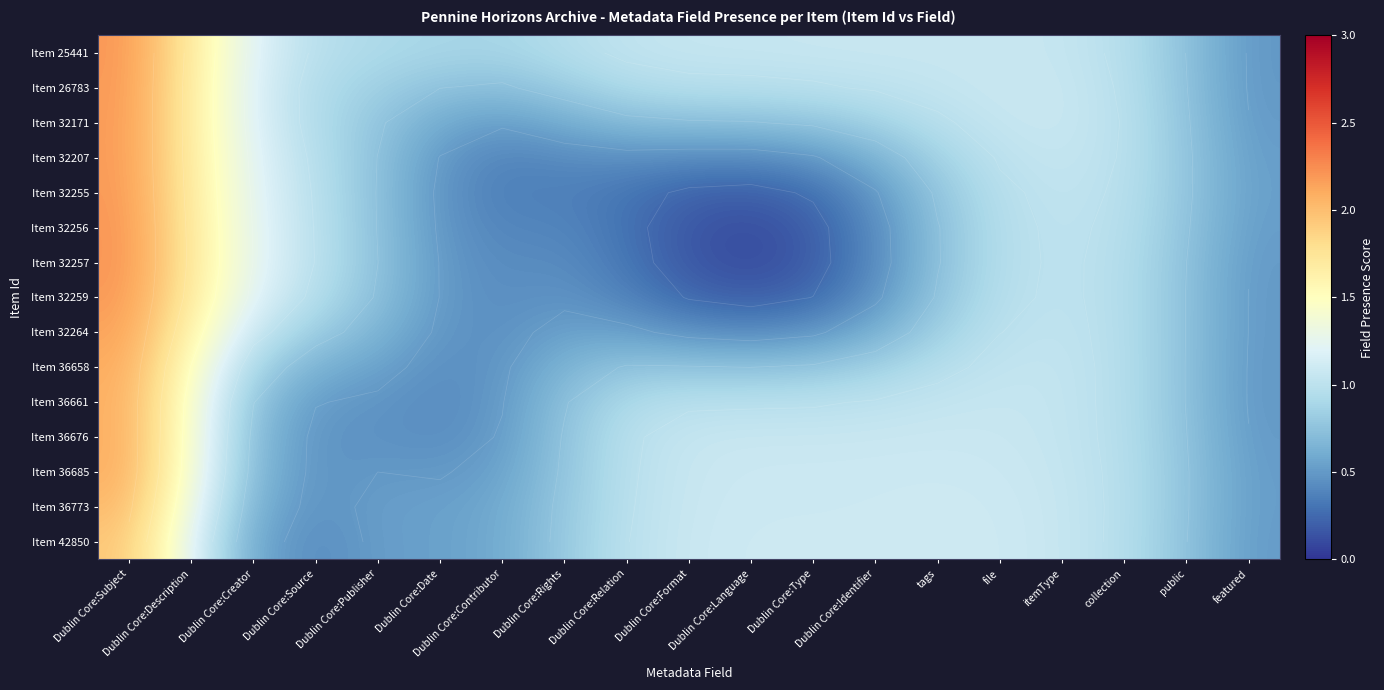

How many data points does each series have?

19